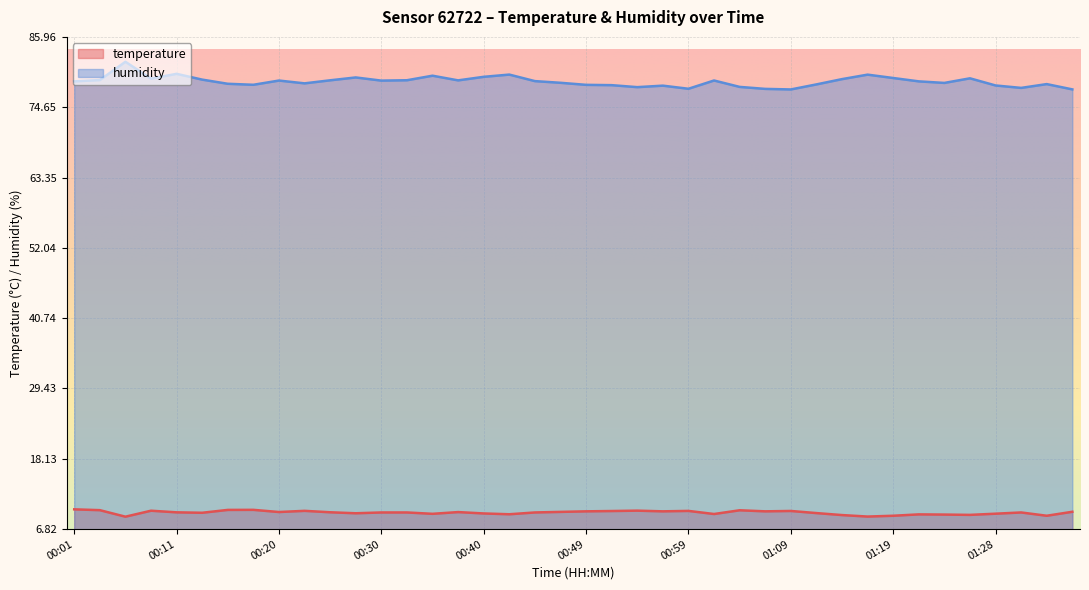

Reading left to right, list all the values displayed in this chart.

temperature: 00:01=10.0	00:03=9.9	00:06=8.8	00:08=9.8	00:11=9.5	00:13=9.4	00:16=9.9	00:18=9.9	00:20=9.6	00:23=9.8	00:25=9.5	00:28=9.4	00:30=9.5	00:33=9.5	00:35=9.3	00:37=9.6	00:40=9.3	00:42=9.2	00:45=9.5	00:47=9.6	00:49=9.7	00:52=9.7	00:54=9.8	00:57=9.7	00:59=9.8	01:02=9.2	01:04=9.8	01:07=9.7	01:09=9.7	01:11=9.4	01:14=9.1	01:16=8.8	01:19=9.0	01:21=9.2	01:24=9.2	01:26=9.1	01:28=9.3	01:31=9.5	01:33=9.0	01:36=9.6
humidity: 00:01=78.8	00:03=79.0	00:06=82.0	00:08=79.2	00:11=80.0	00:13=79.1	00:16=78.4	00:18=78.3	00:20=78.9	00:23=78.5	00:25=79.0	00:28=79.4	00:30=78.9	00:33=79.0	00:35=79.7	00:37=79.0	00:40=79.5	00:42=79.9	00:45=78.8	00:47=78.6	00:49=78.2	00:52=78.2	00:54=77.9	00:57=78.1	00:59=77.6	01:02=79.0	01:04=77.9	01:07=77.6	01:09=77.5	01:11=78.3	01:14=79.2	01:16=79.9	01:19=79.3	01:21=78.8	01:24=78.6	01:26=79.3	01:28=78.2	01:31=77.8	01:33=78.4	01:36=77.5